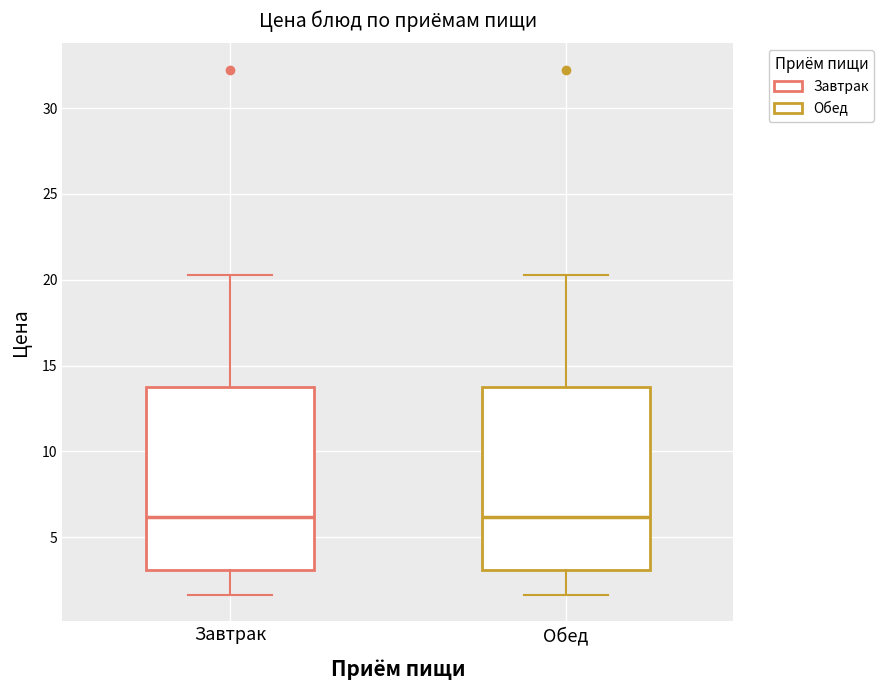

Where is the lower edge of the box for Обед on the y-axis? The values are not printed on the chart, so give them approximately, as read against the axis.

3.0